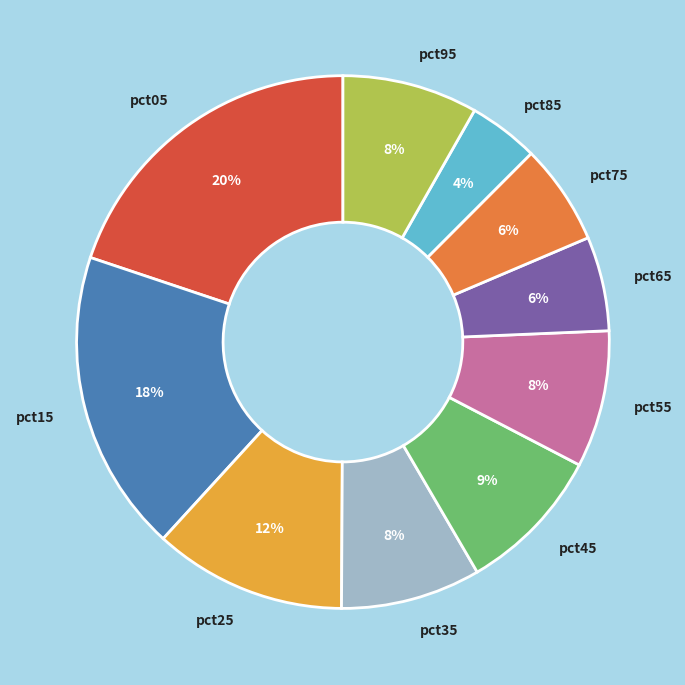

Which category has the biggest portion of the pie?

pct05